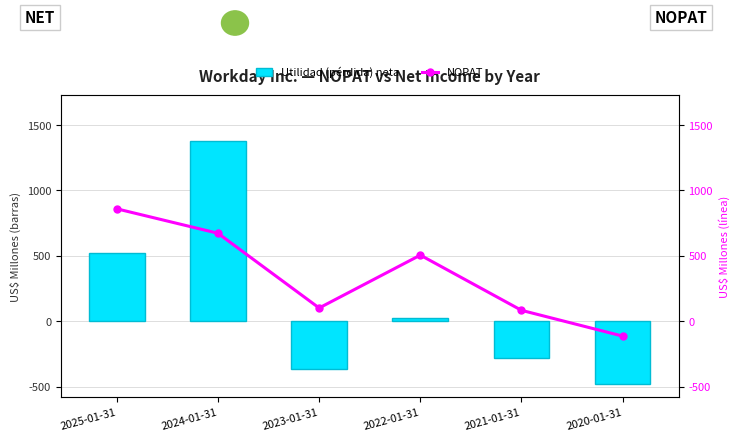

The NOPAT series shows -113 at 2020-01-31. True or false?

True